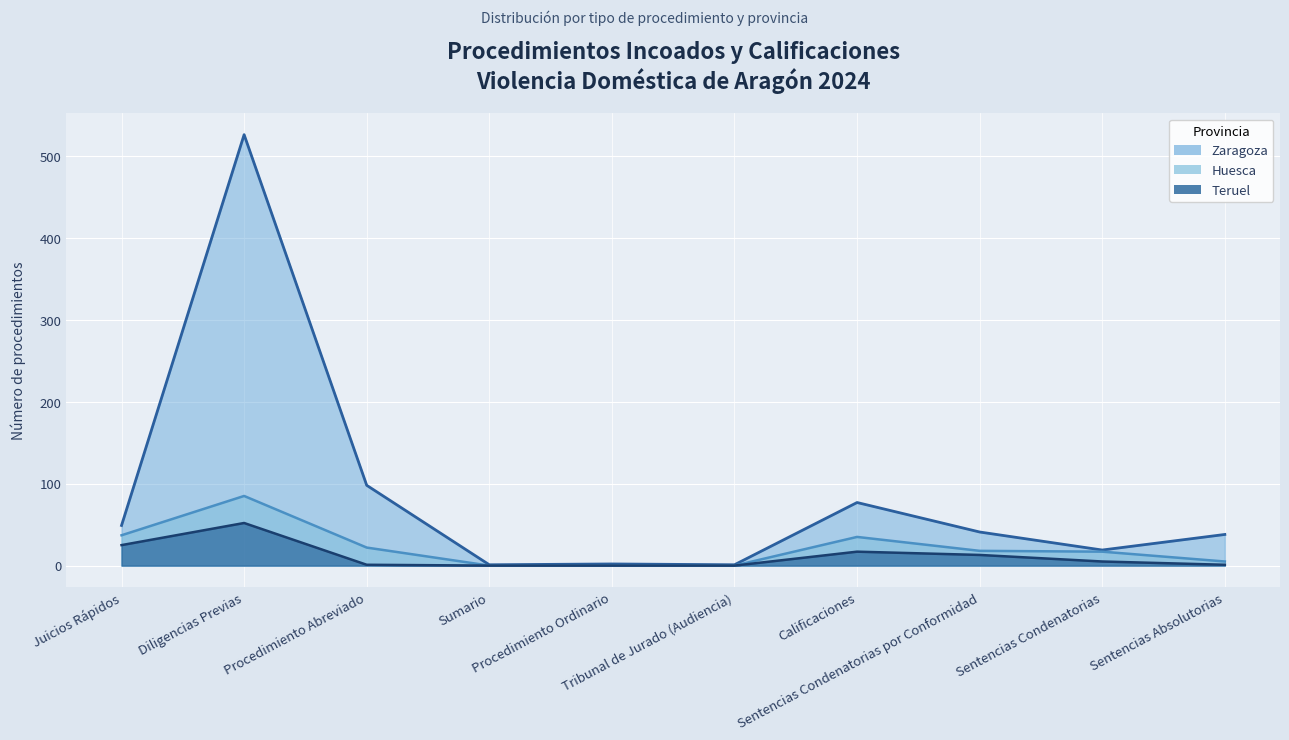

What position from the right is Sentencias Condenatorias por Conformidad?

3